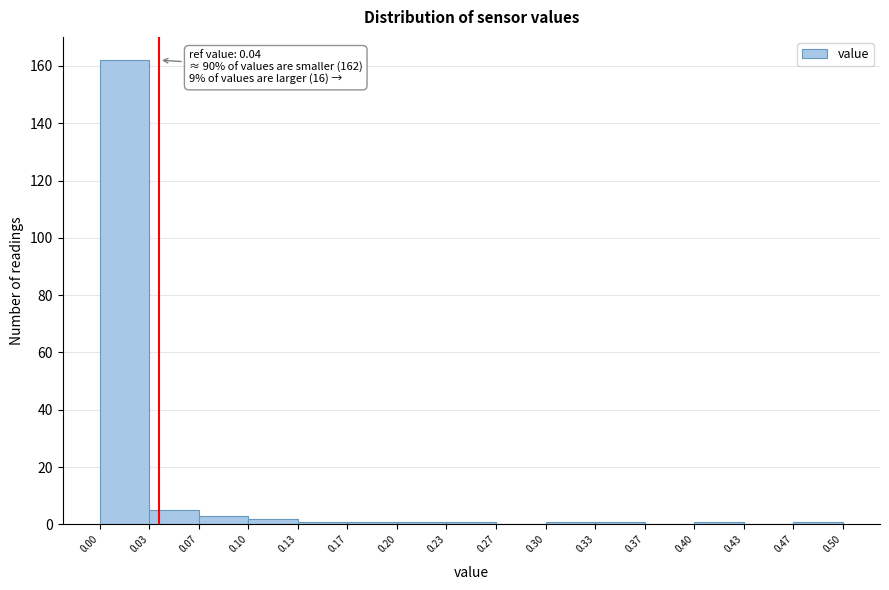

Over which range of the x-axis is the bar tallest?

0.00 to 0.03